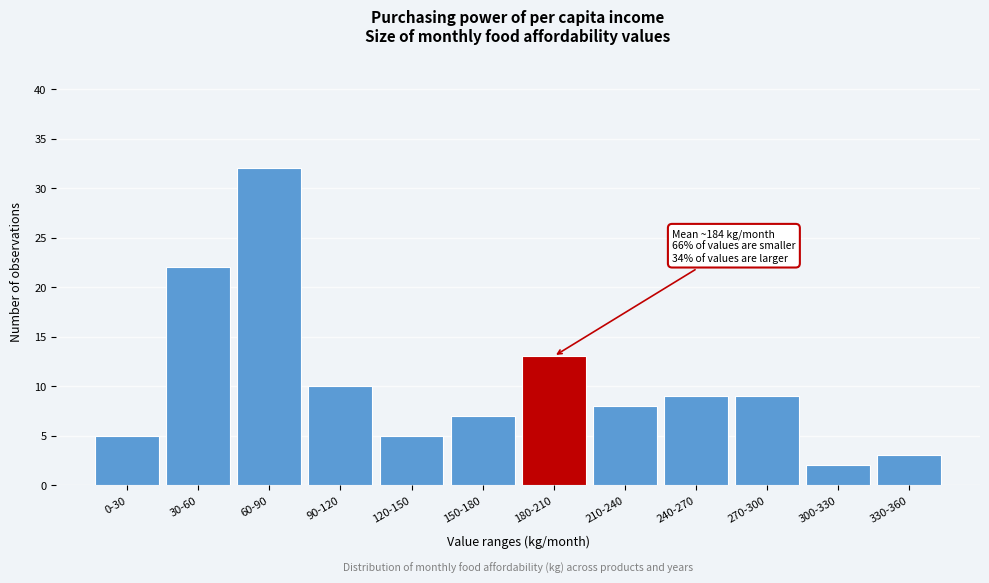

Reading right to left, list all the values displayed in this chart.

330-360=3	300-330=2	270-300=9	240-270=9	210-240=8	180-210=13	150-180=7	120-150=5	90-120=10	60-90=32	30-60=22	0-30=5